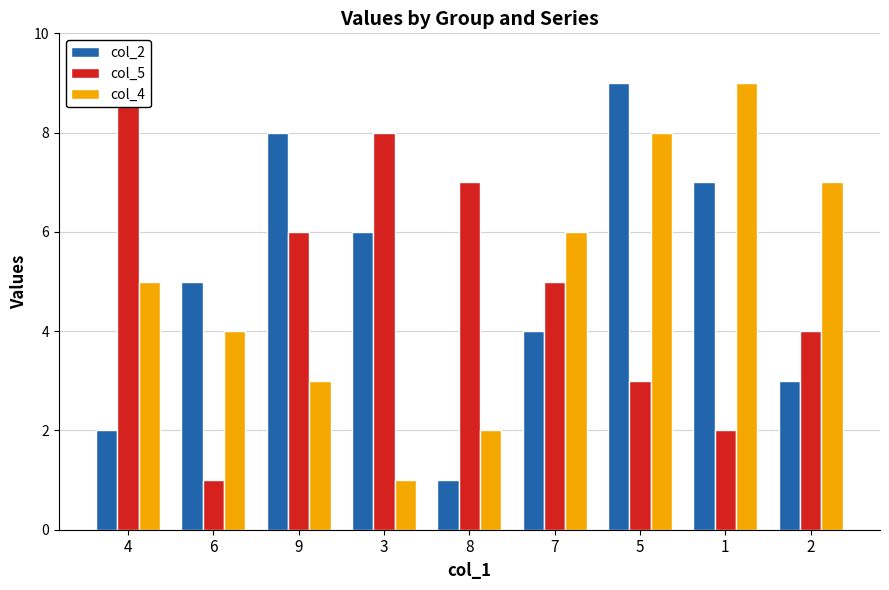

What is the difference between the second highest and minimum values in the col_2 series?

7